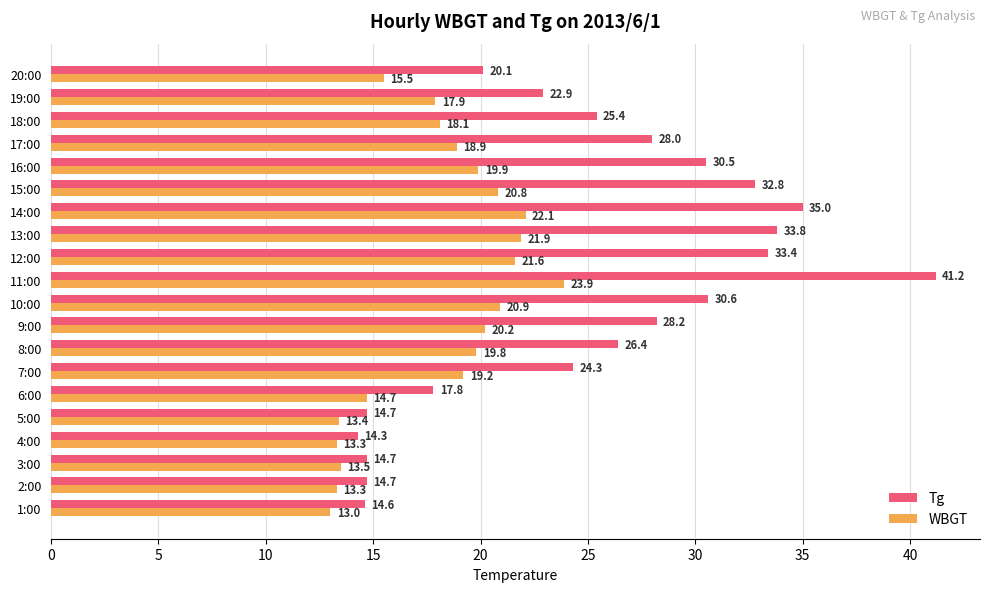

What is the sum of all Tg values?

503.4